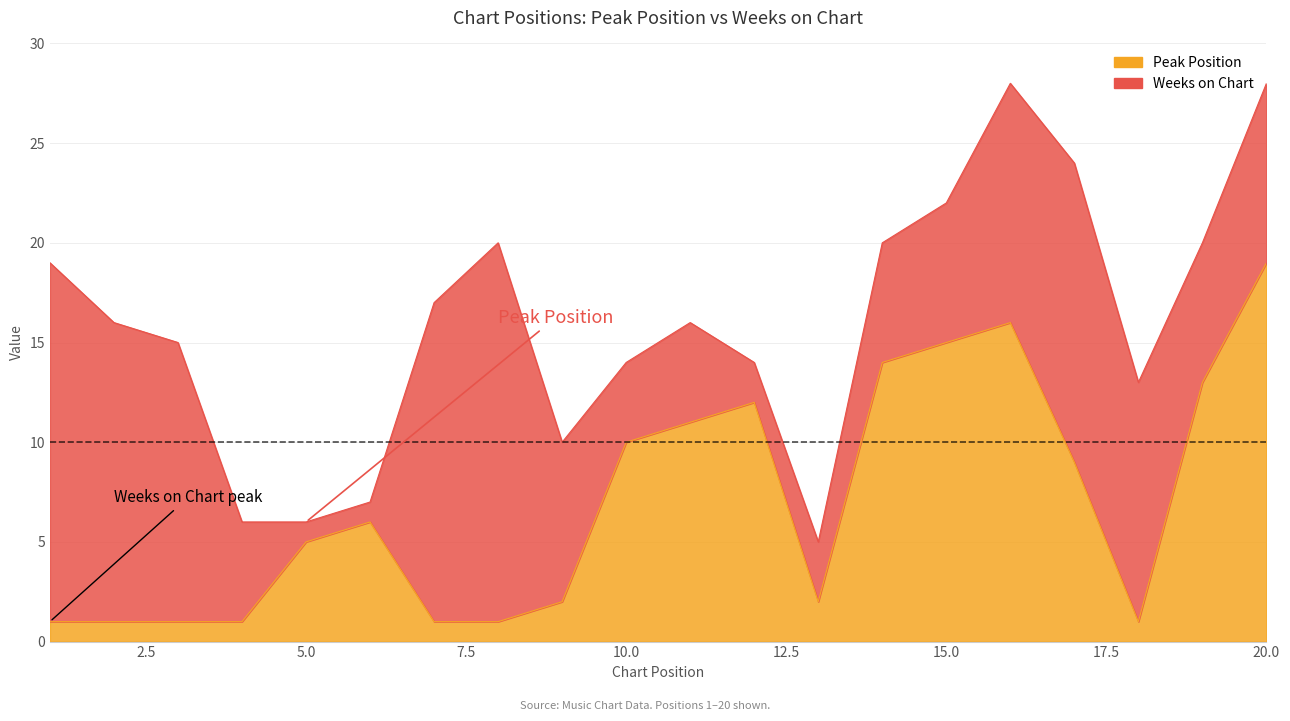

At which category does the chart reach its minimum across all series?

1